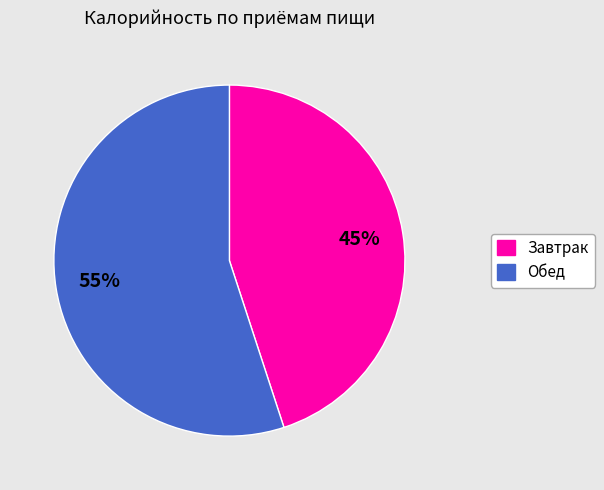

How many slices are in this pie chart?

2